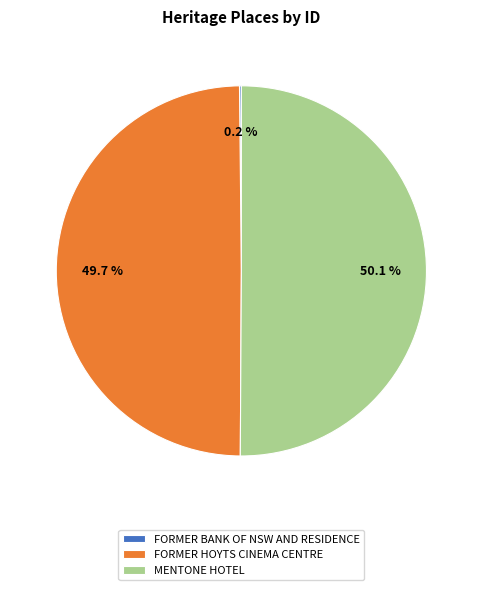

Is the sum of FORMER HOYTS CINEMA CENTRE and MENTONE HOTEL greater than half?

Yes